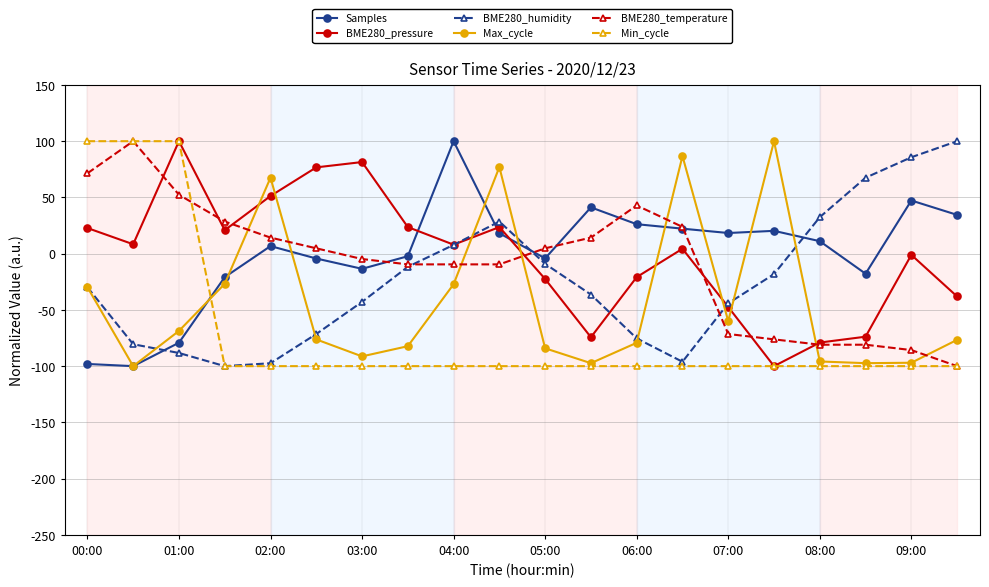

True or false: Samples and BME280_humidity cross at least once.

True